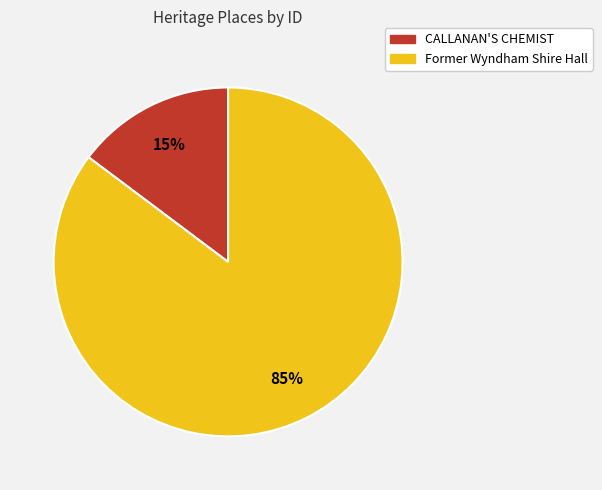

How many slices are in this pie chart?

2